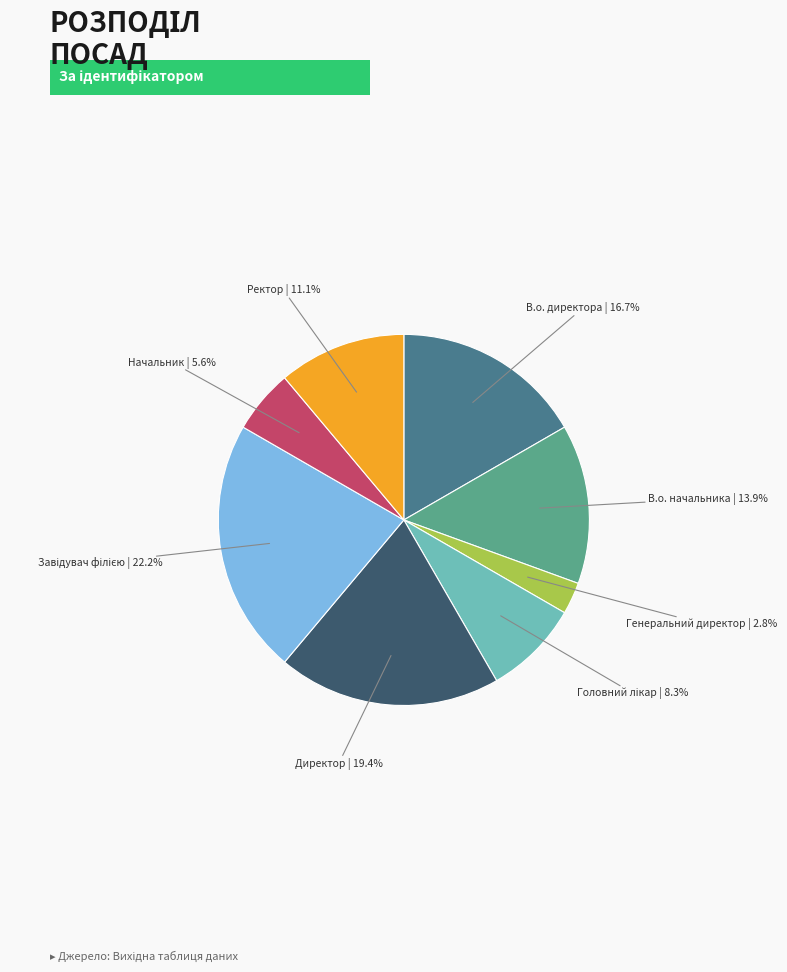

Does any single category account for the majority?

No